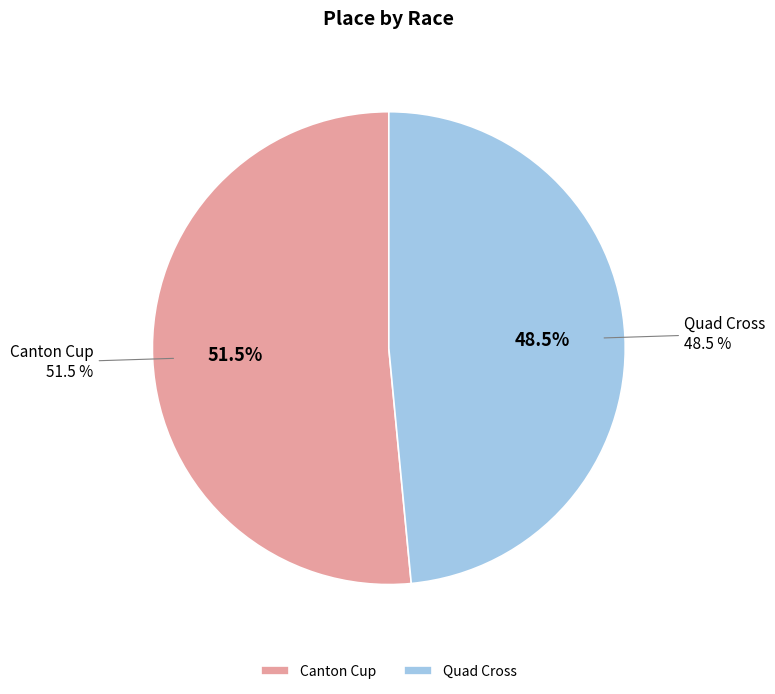

Rank the categories by value from highest to lowest.

Canton Cup, Quad Cross